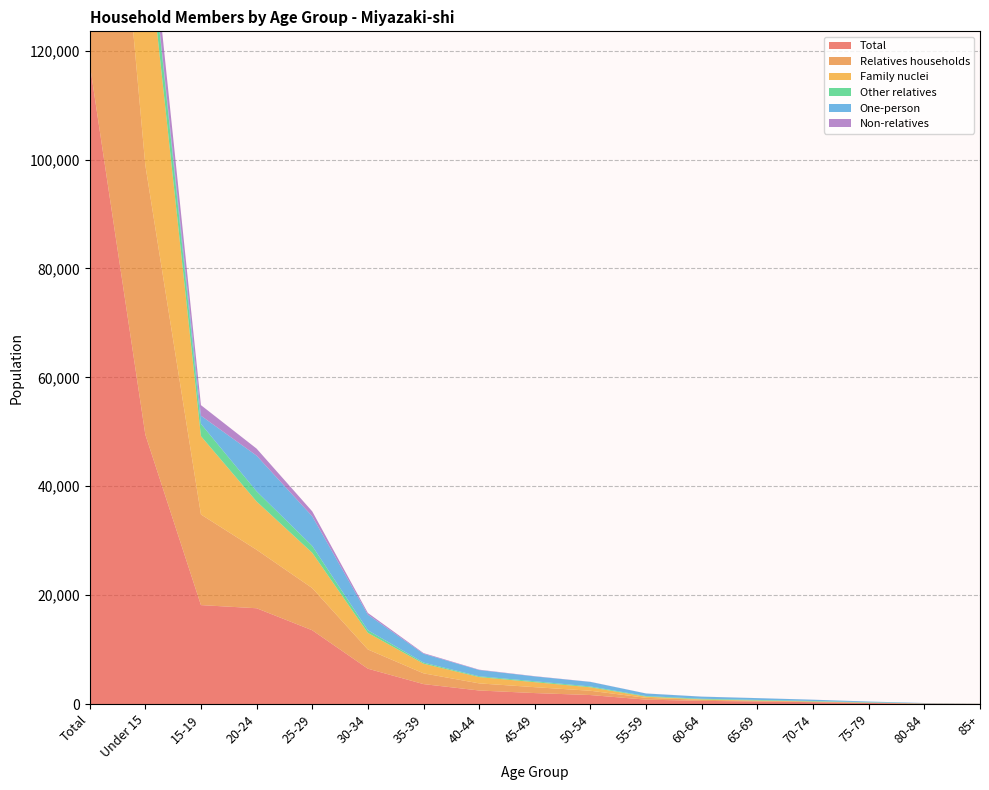

Reading left to right, what are all the values shown in this chart?

Total: 117655	49502	18172	17593	13552	6493	3663	2488	2016	1653	810	586	474	344	200	79	30
Relatives households: 94189	49496	16641	10738	7745	3529	1977	1308	1084	788	331	193	143	110	63	30	13
Family nuclei: 82106	44480	14386	8868	6480	3046	1774	1162	916	639	218	82	36	17	1	0	1
Other relatives: 12083	5016	2255	1870	1265	483	203	146	168	149	113	111	107	93	62	30	12
One-person: 22441	5	1495	6550	5441	2862	1614	1142	889	833	466	386	326	233	134	49	16
Non-relatives: 9542	4777	1945	1290	902	316	128	68	45	23	10	12	7	7	5	4	3